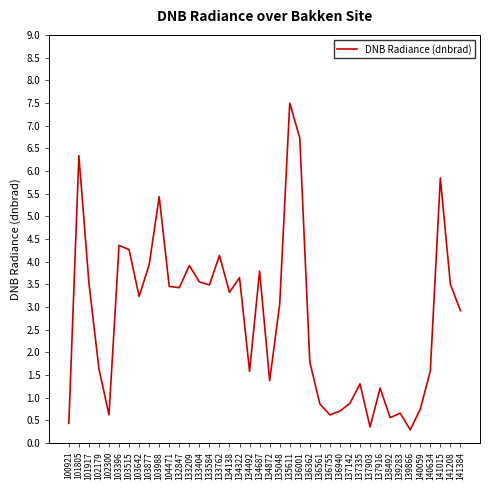

What value does the data have at 134138?

3.3